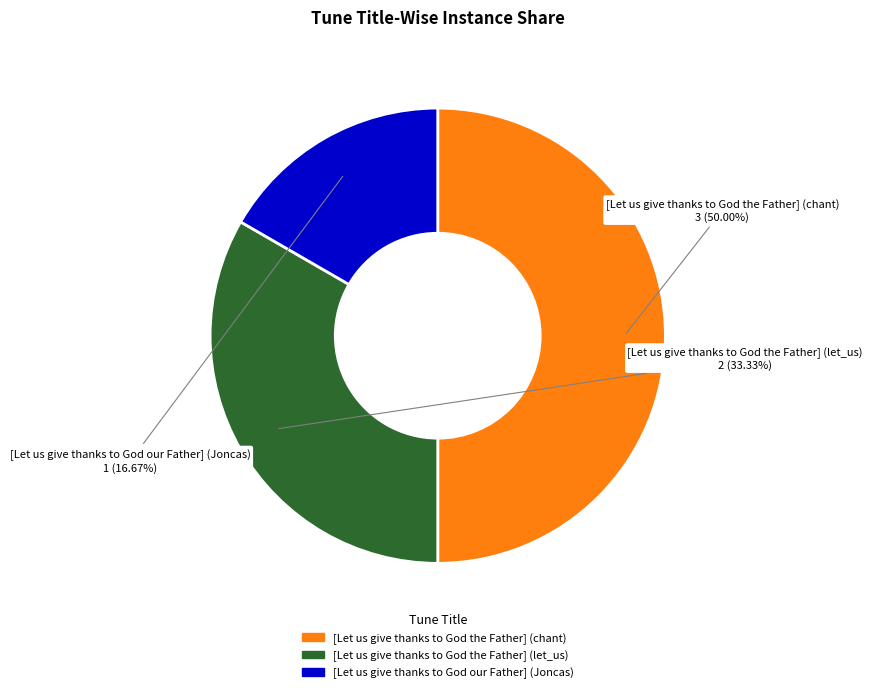

Which has a higher value, [Let us give thanks to God the Father] (let_us) or [Let us give thanks to God our Father] (Joncas)?

[Let us give thanks to God the Father] (let_us)